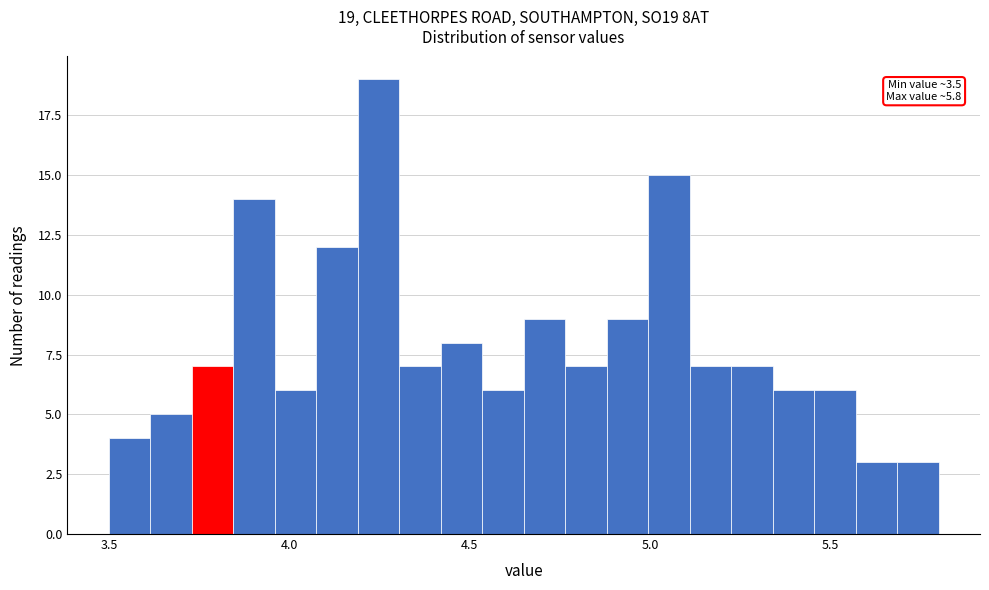

Around what value on the x-axis is the tallest bar? Give the approximate position of its centre, as read against the axis.

4.25